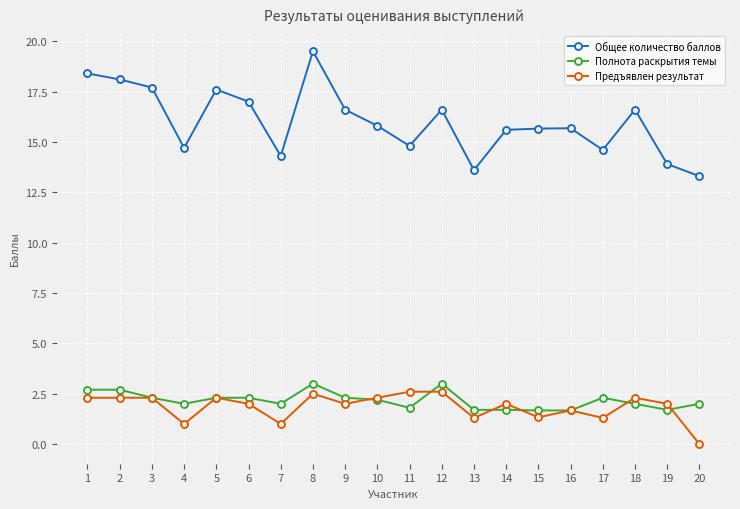

At which category does Общее количество баллов reach its first local valley?

4